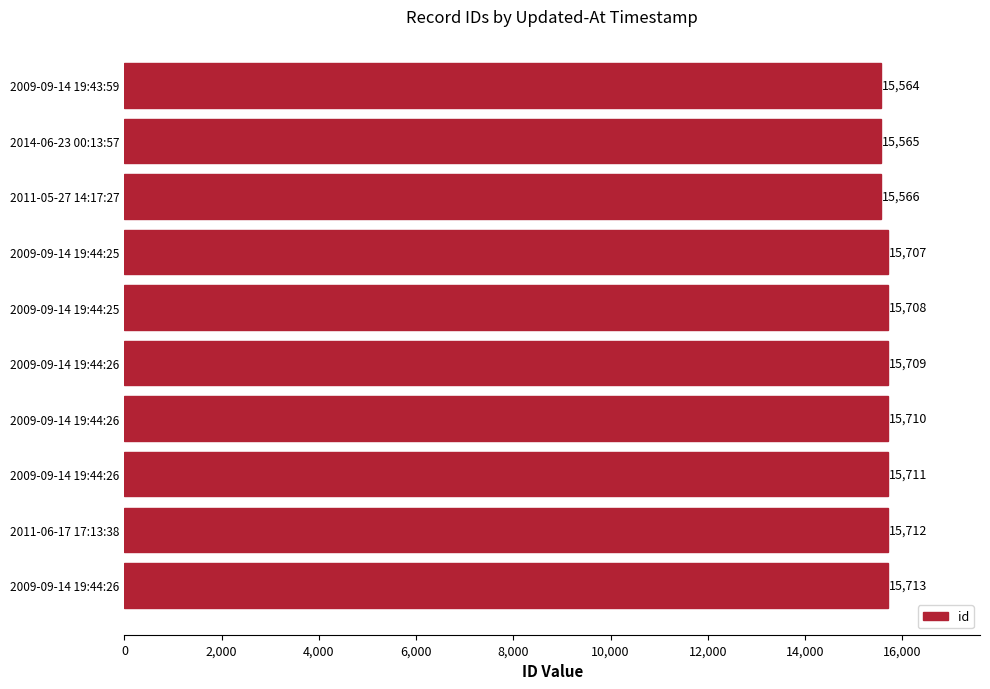

How many data points are less than 15709?

5